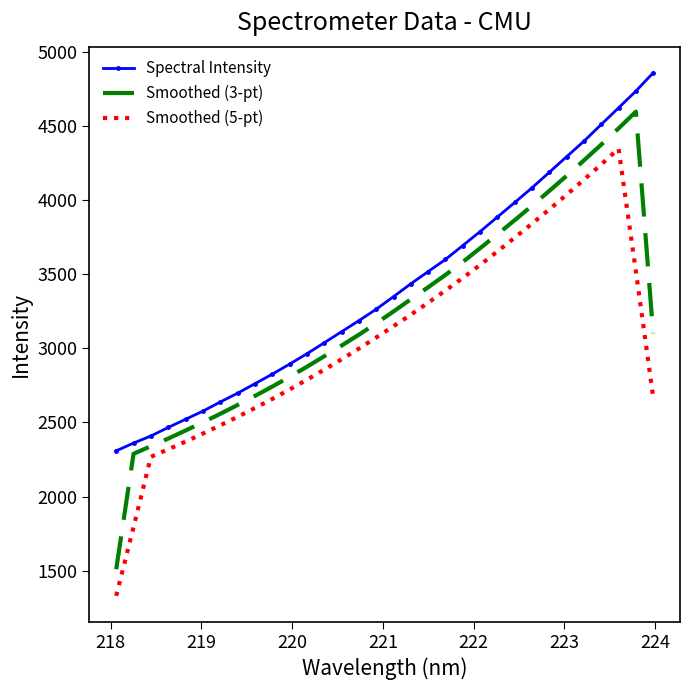

True or false: Smoothed (5-pt) has more than 0 points higher than both neighbors.

True